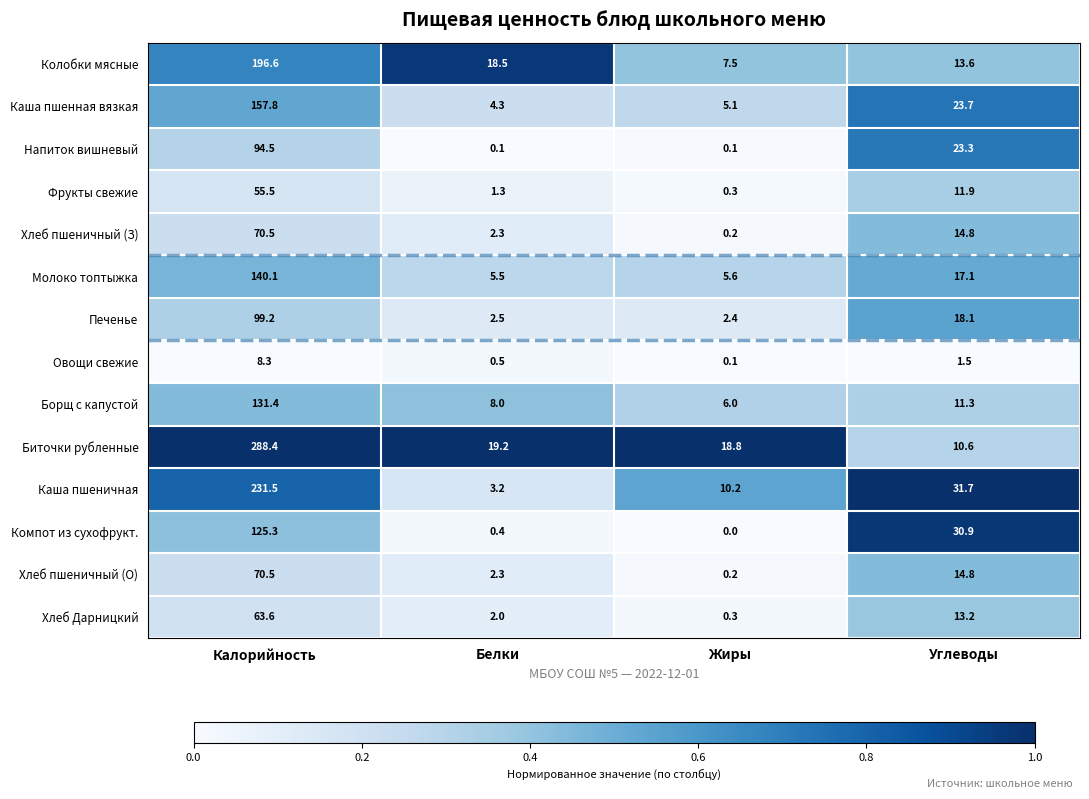

What is the spread (max minus min) of values at Белки?

19.1